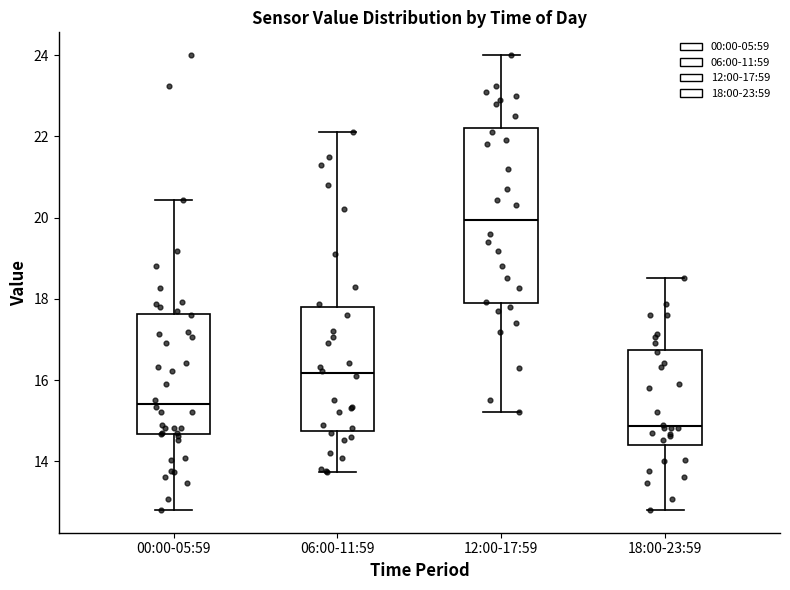

Where does the median line of the box for 18:00-23:59 sit on the y-axis? The values are not printed on the chart, so give them approximately, as read against the axis.

14.8